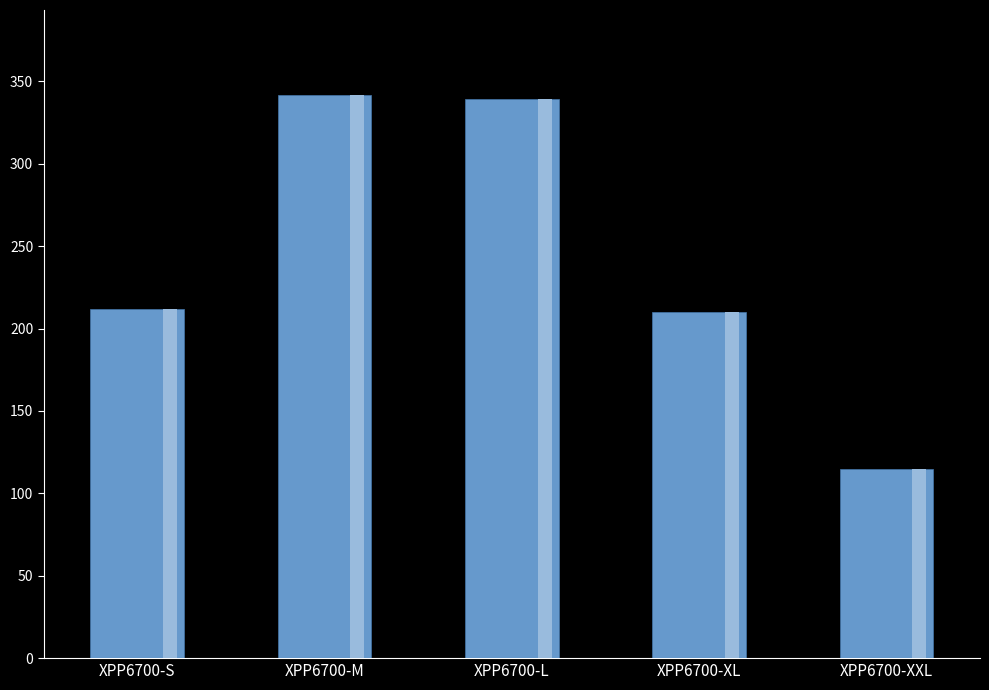

Reading left to right, extract all data points from this chart.

212	342	339	210	115